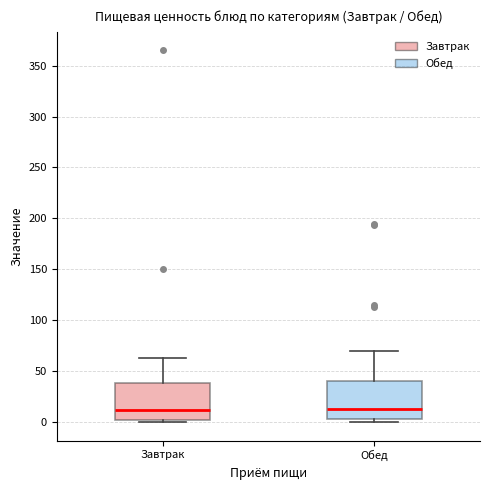

Reading left to right, transcribe this box plot: for each box, give where its median line is, the range the box spans, and where its two whiskers end, as read against the y-axis. The values are not printed on the chart, so give them approximately, as read against the axis.

Завтрак: median 10, box 0 to 40, whiskers 0 (just below the box's lower edge) to 65
Обед: median 15, box 5 to 40, whiskers 0 to 70